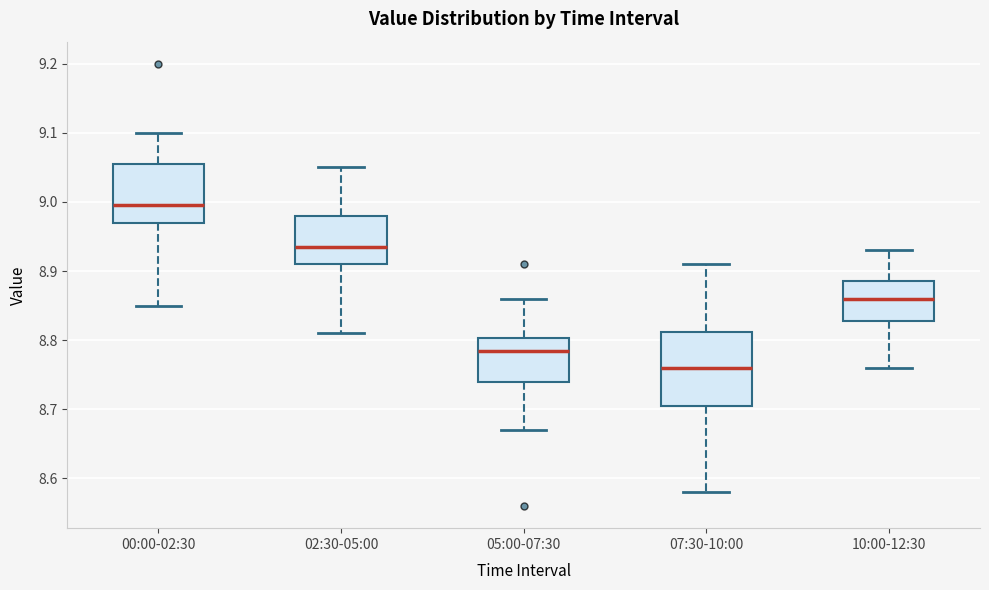

Where does the lower whisker of the box for 07:30-10:00 end on the y-axis? The values are not printed on the chart, so give them approximately, as read against the axis.

8.58